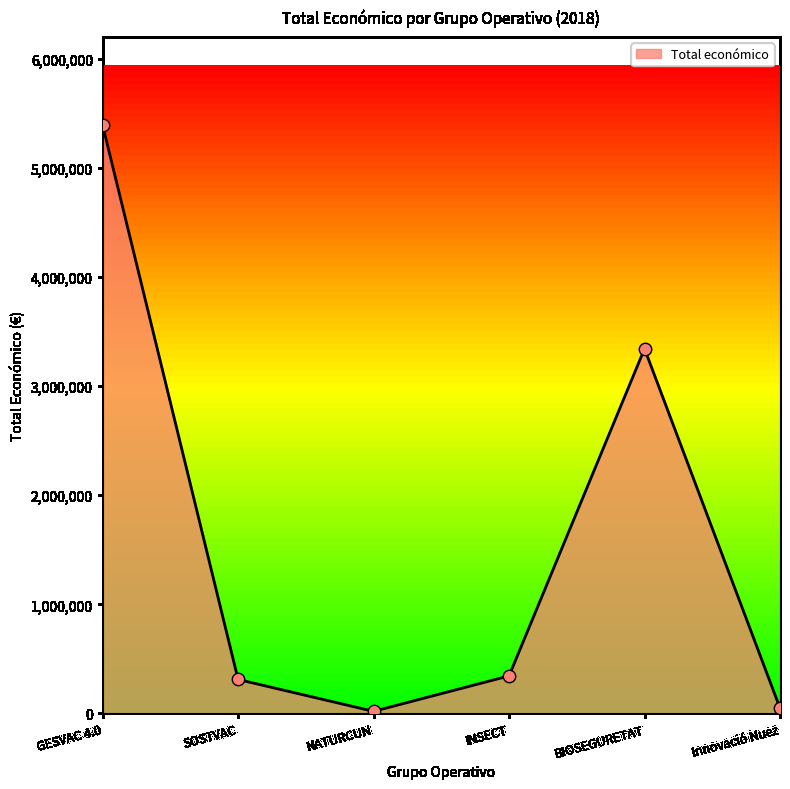

What is the change in value from GESVAC 4.0 to Innovació Nuez?

-5341298